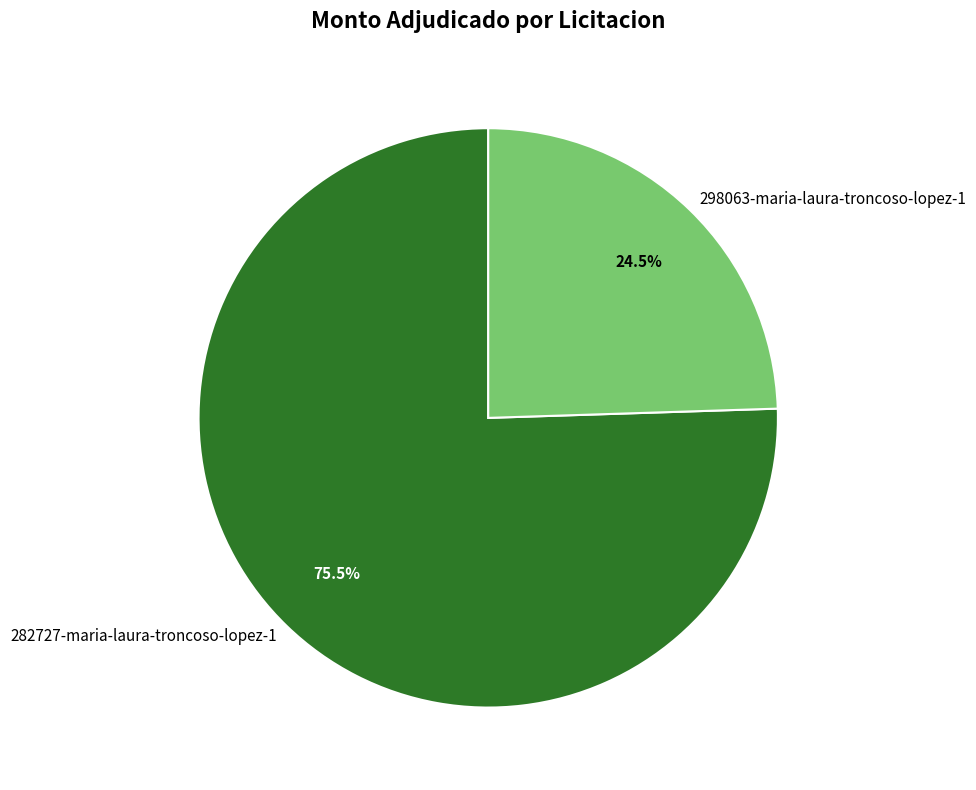

What portion of the pie excludes 298063-maria-laura-troncoso-lopez-1?

75.5%